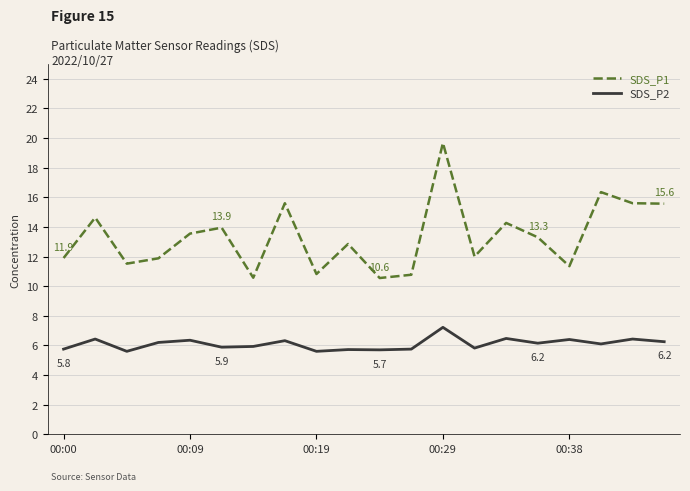

True or false: SDS_P1 and SDS_P2 intersect in this chart.

False